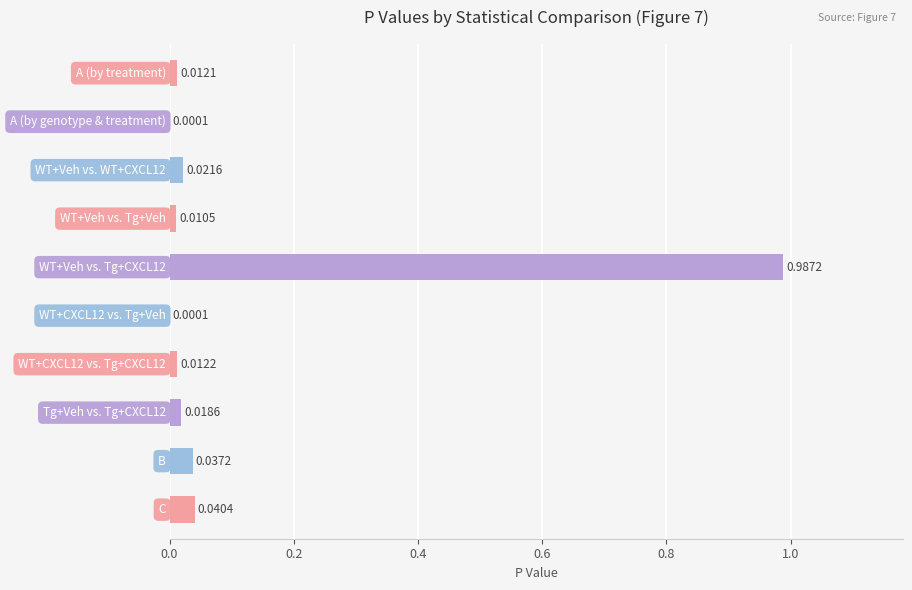

What is the sum of all values?

1.1